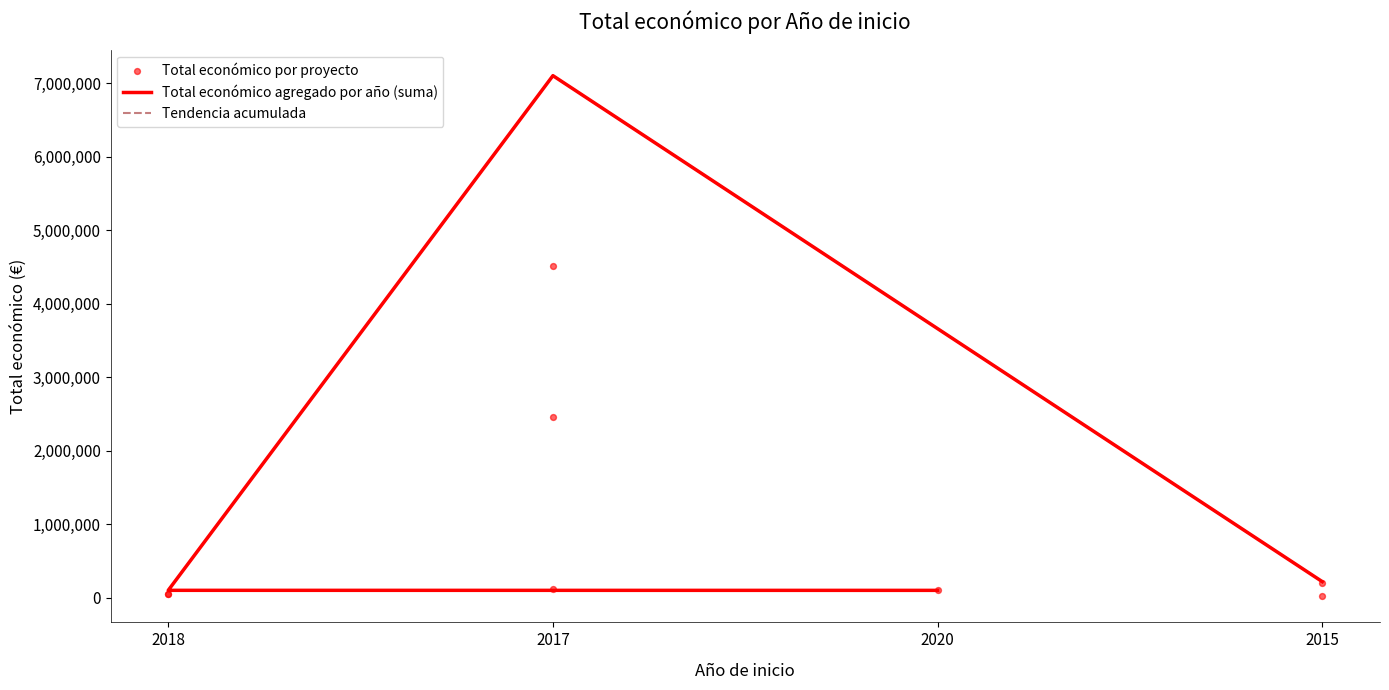

What is the change in value from 2018 to 2017?

+4469720